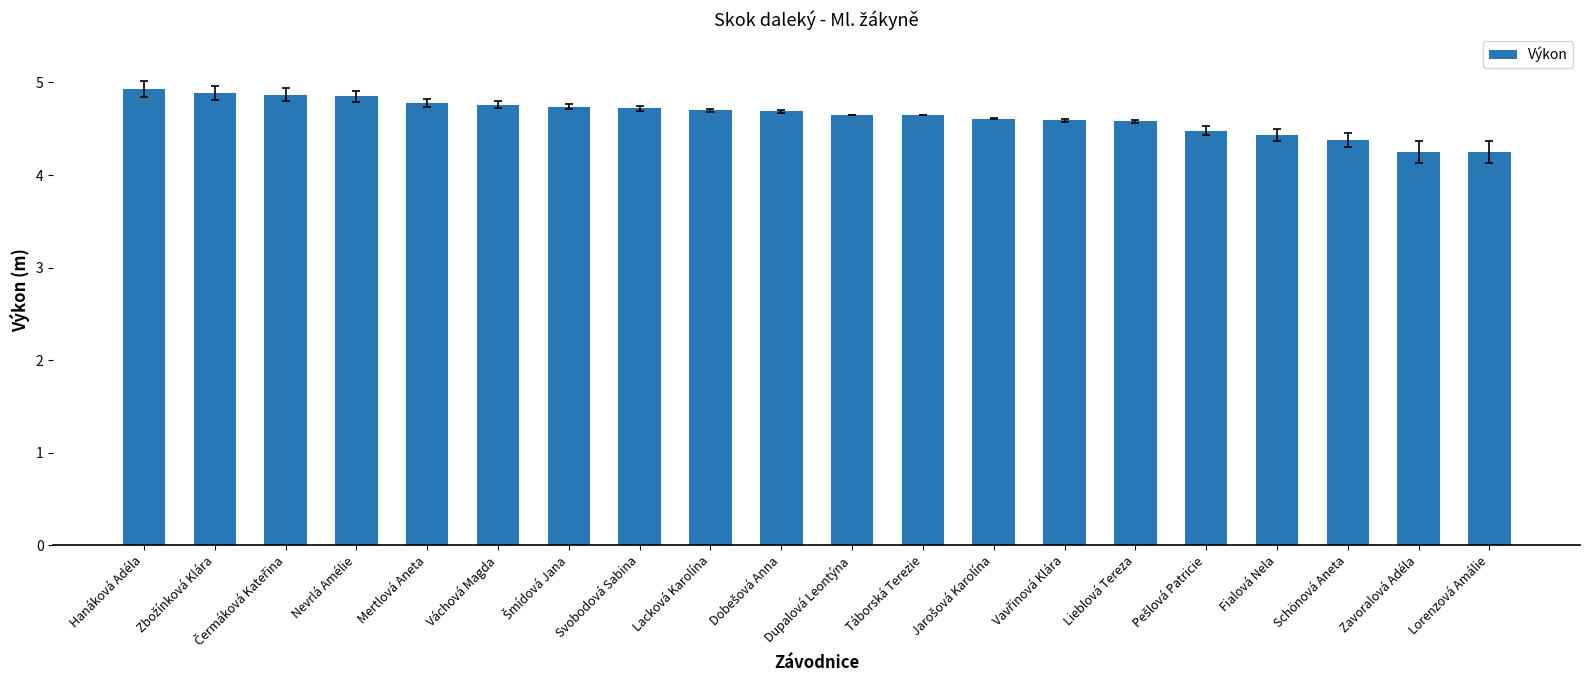

What is the label of the 11th bar from the left?

Dupalová Leontýna